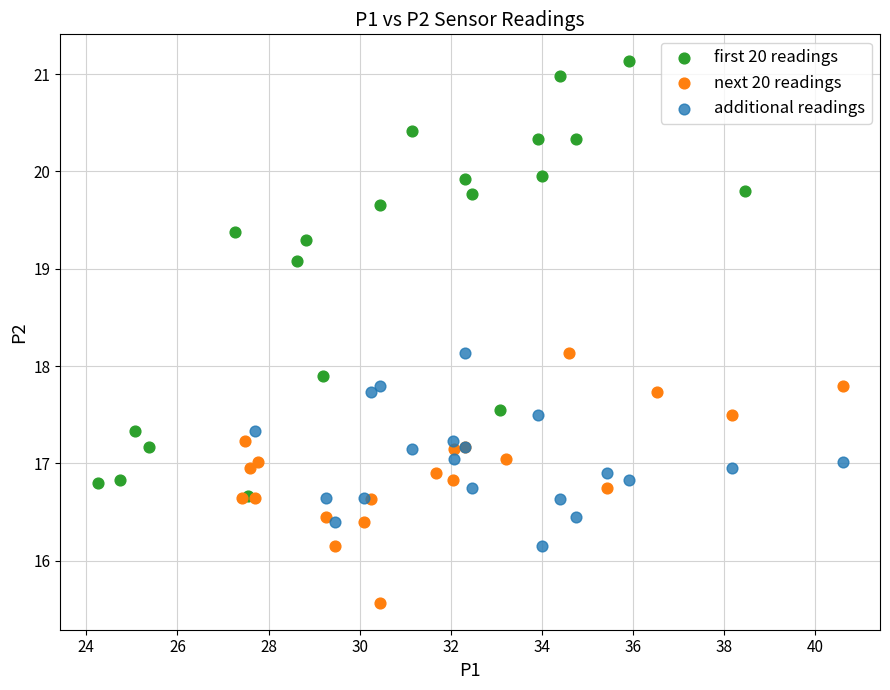

Which series contains the lowest Y value?

next 20 readings